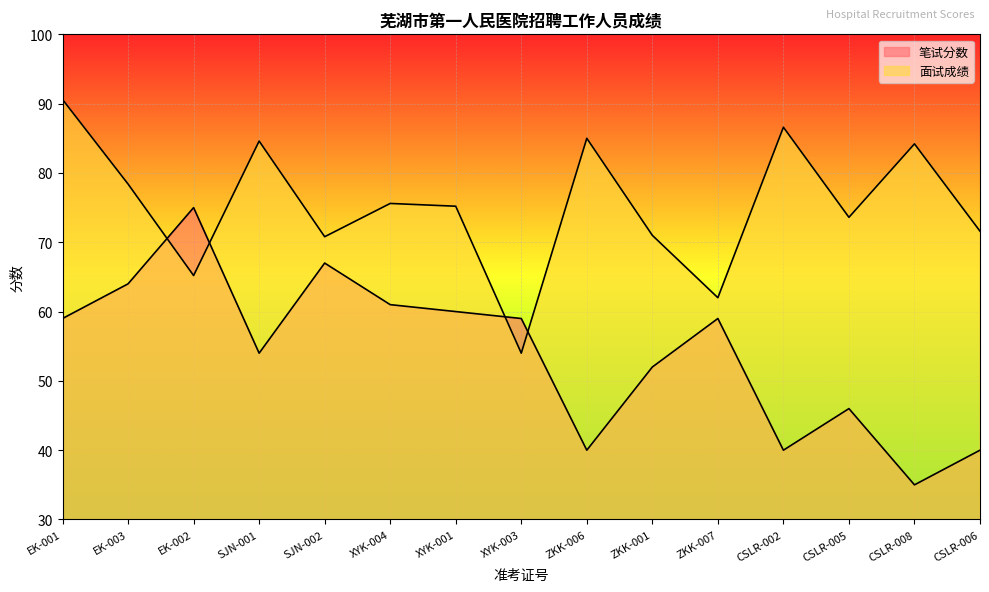

What is the difference between the maximum and second lowest values in the 笔试分数 series?

35.0